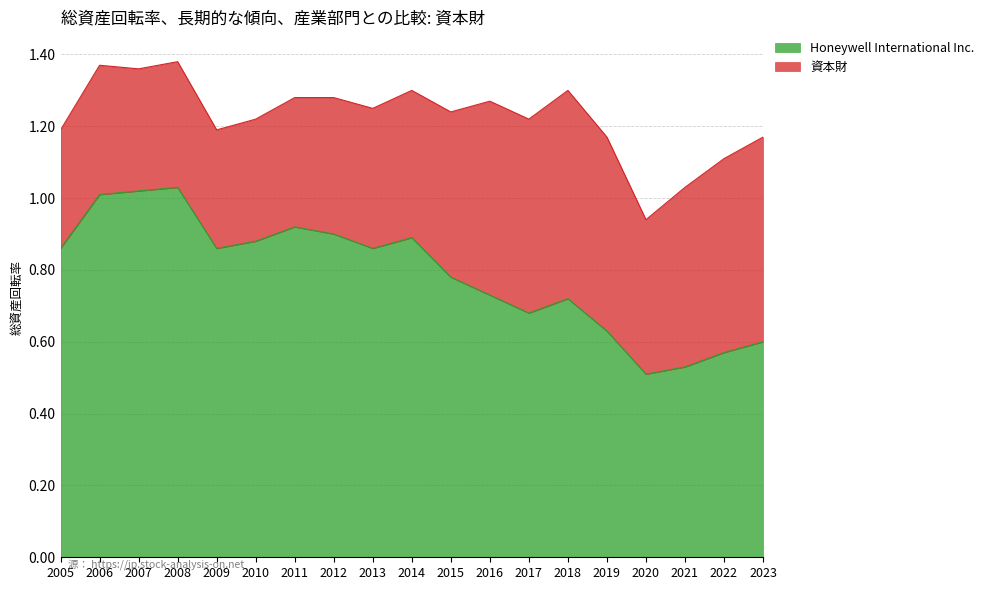

What is the average value?

0.8